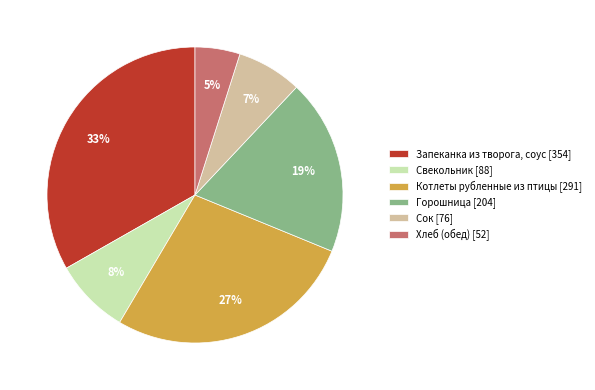

To the nearest percent, what is the difference between the largest and smallest slice percentages?

28%